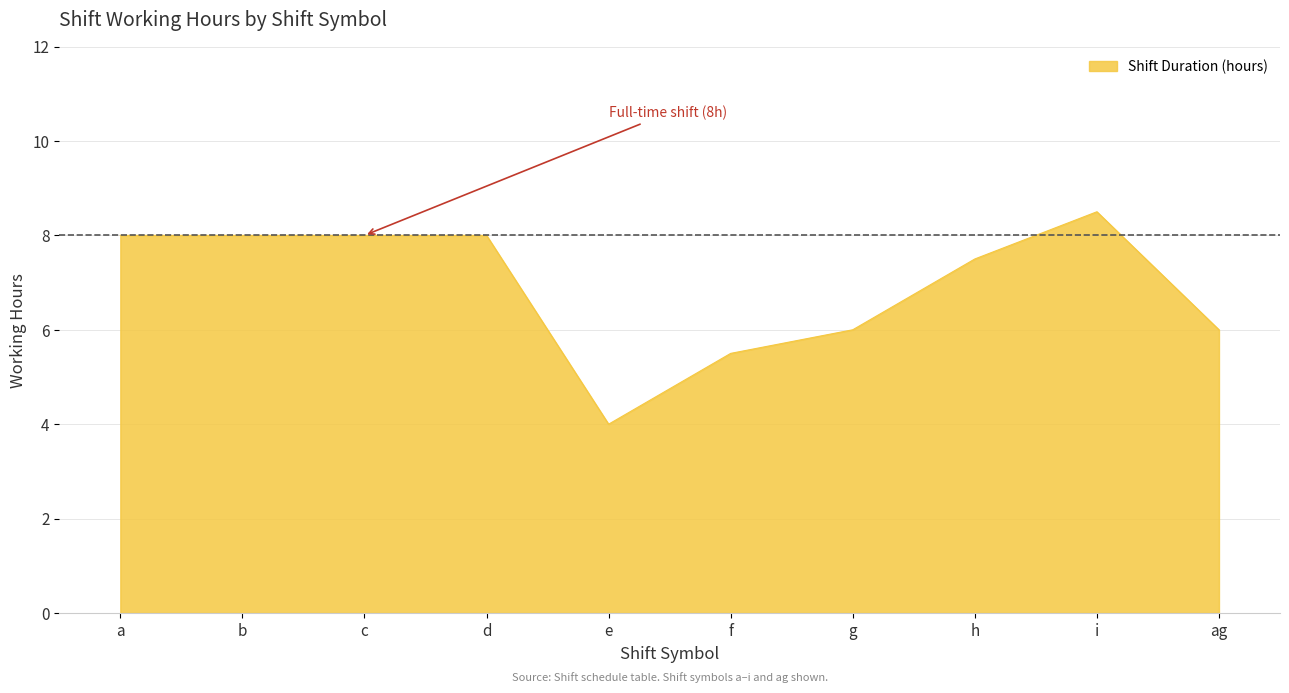

Read the value at ag.

6.0